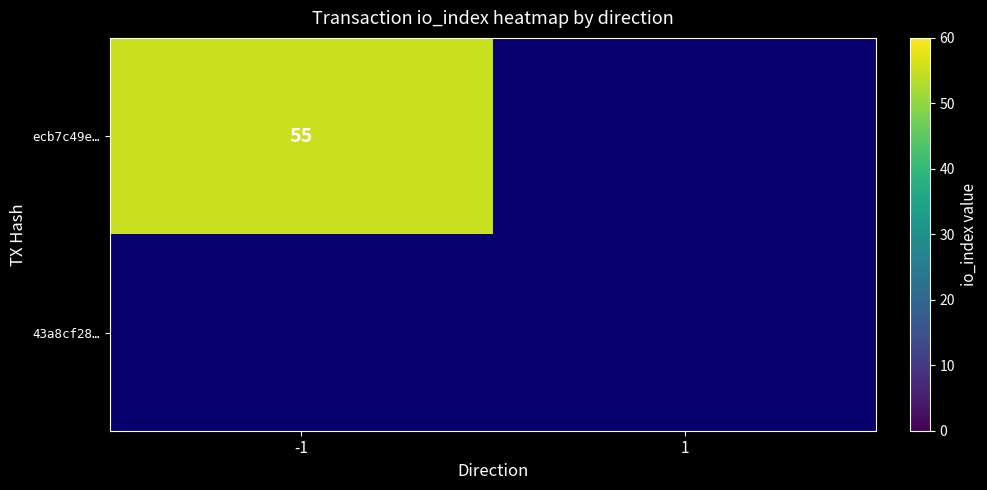

Count the number of data series in this chart.

2